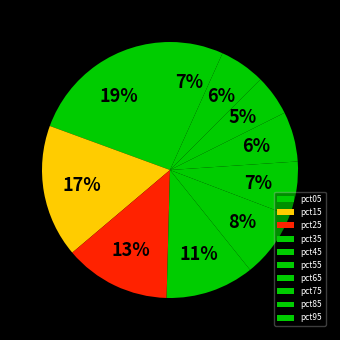

To the nearest percent, what is the average slice percentage?

10%